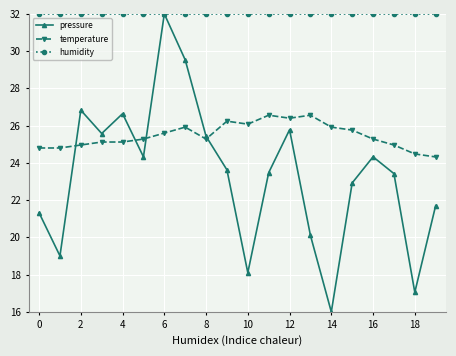

Which series has the largest total across all categories?

humidity